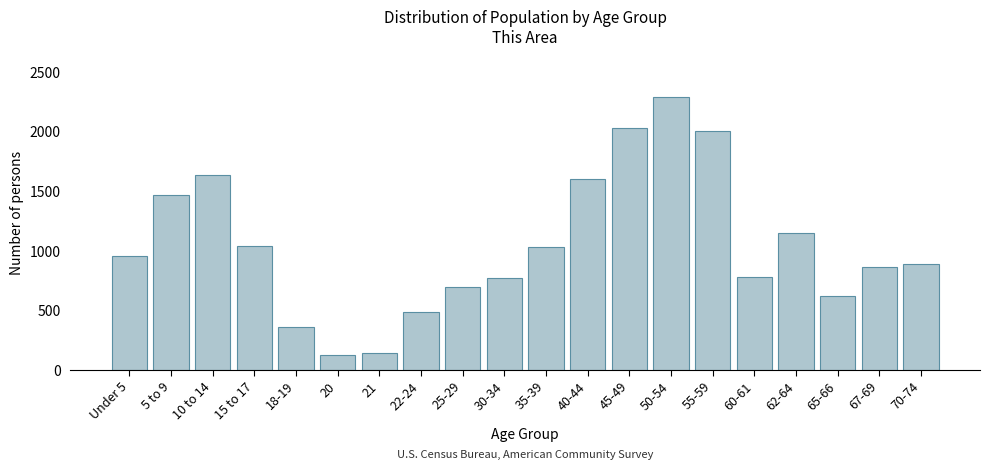

What is the sum of all values?

20973